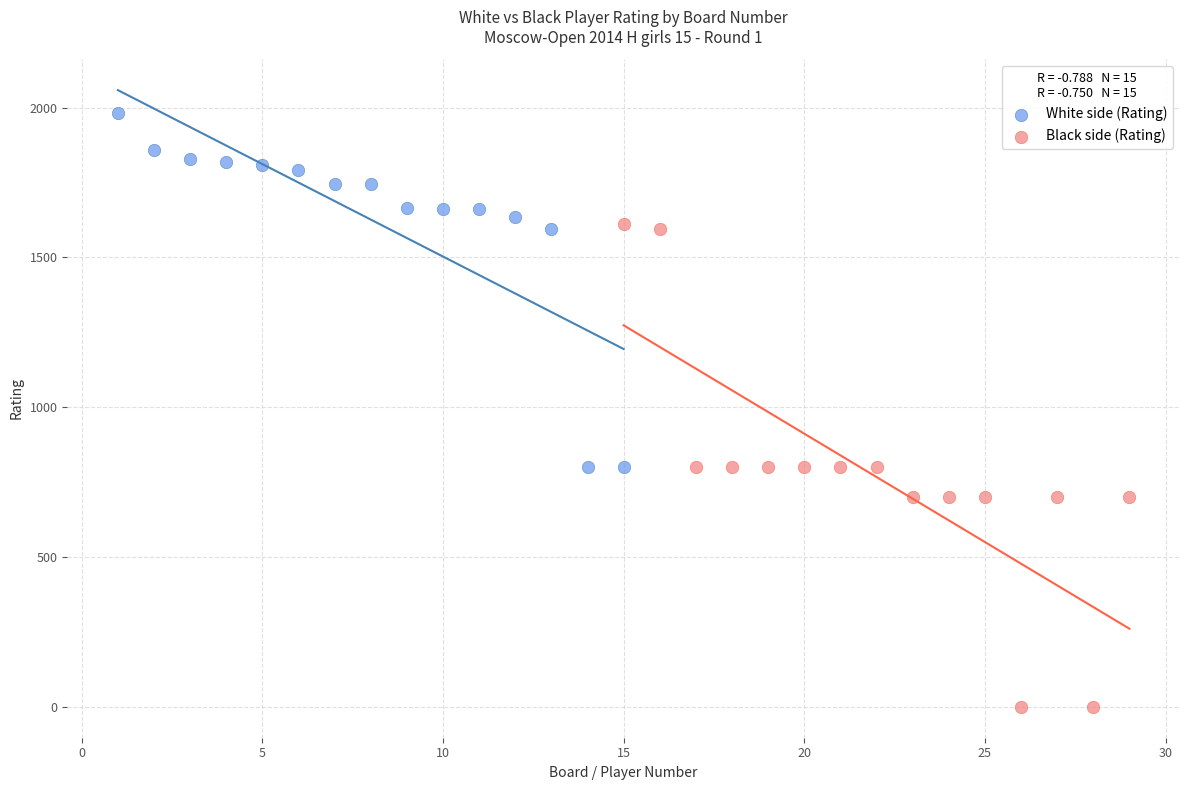

Which series contains the highest Y value?

White side (Rating)